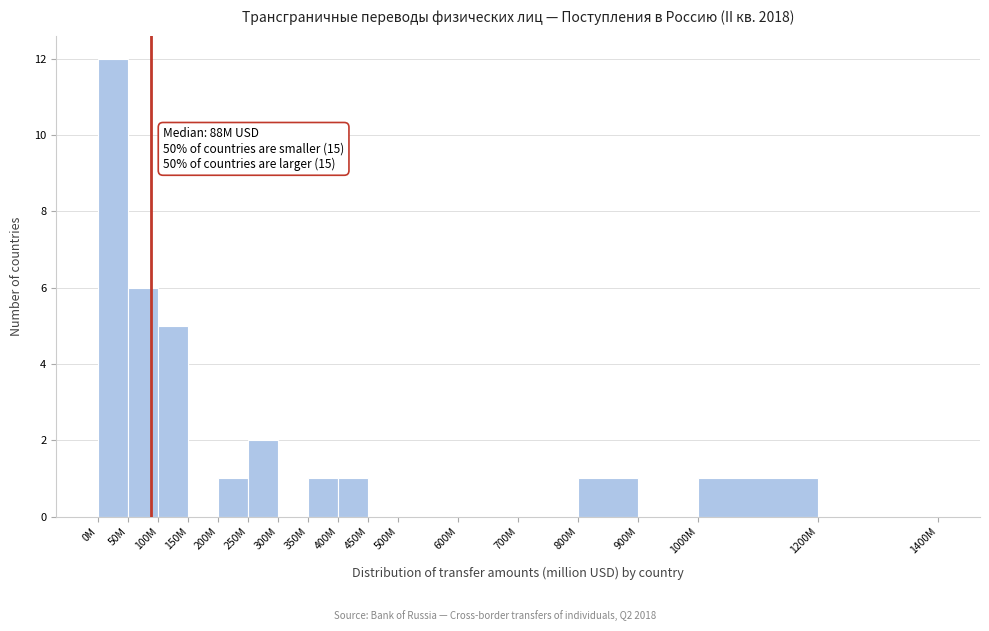

Reading right to left, what are all the values shown in this chart?

1200M=0	1000M=1	900M=0	800M=1	700M=0	600M=0	500M=0	450M=0	400M=1	350M=1	300M=0	250M=2	200M=1	150M=0	100M=5	50M=6	0M=12